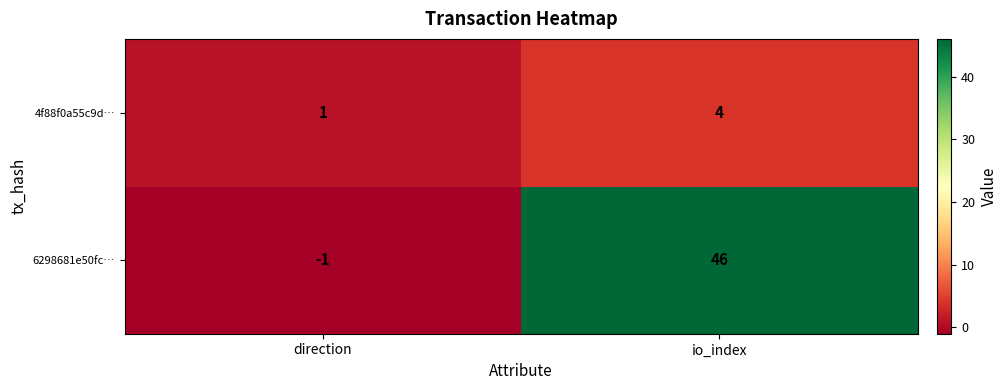

Which series changed the most between direction and io_index?

6298681e50fc…